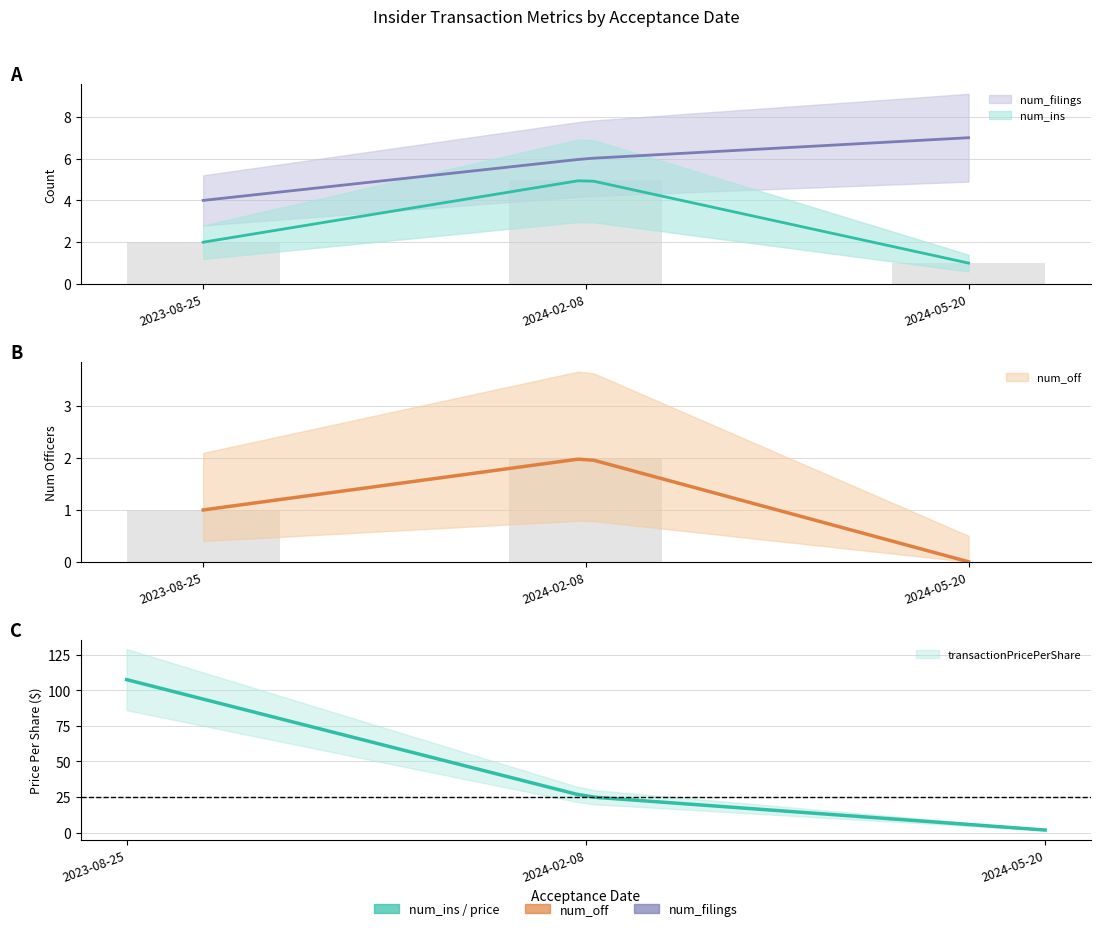

Does the chart contain any negative values?

No